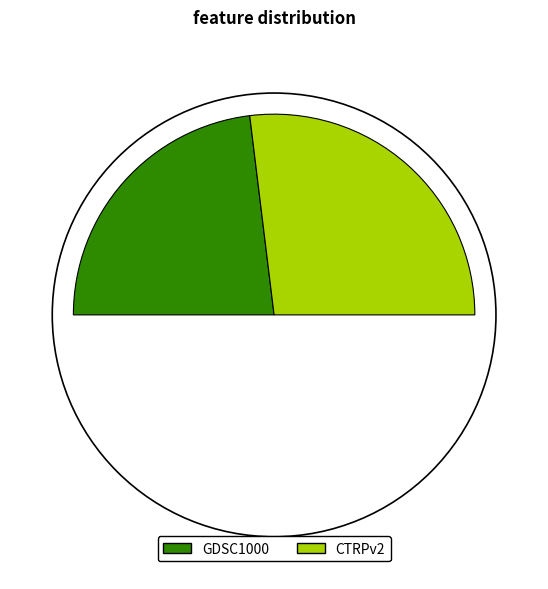

True or false: CTRPv2 accounts for 60% of the total.

False